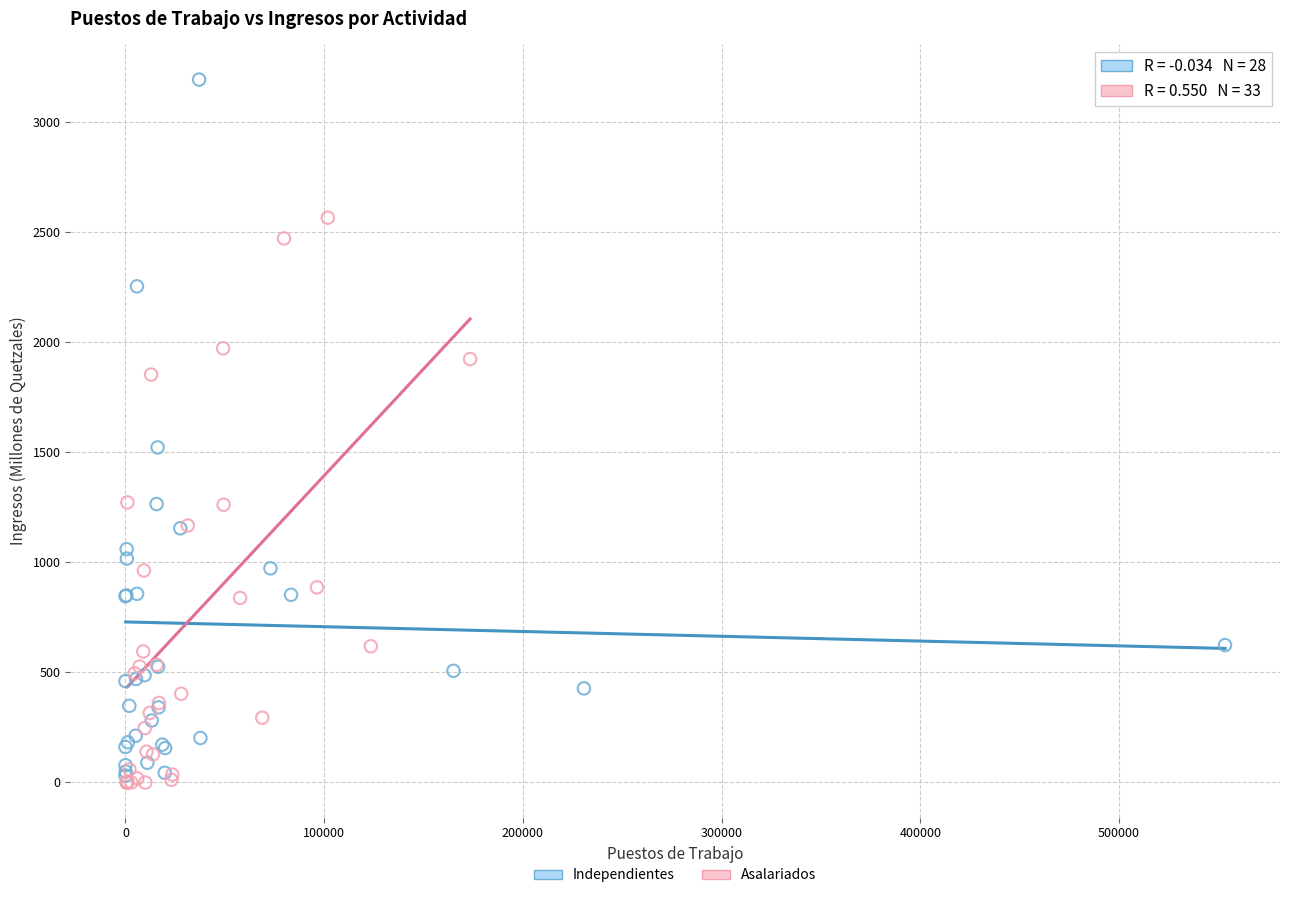

Which series reaches the minimum Y coordinate?

Asalariados